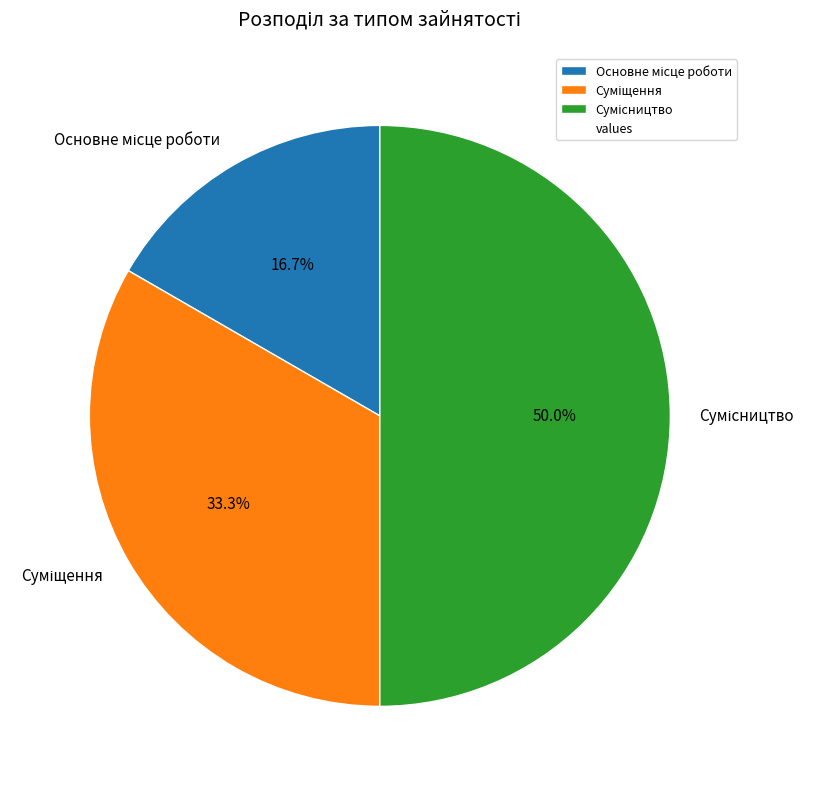

What percentage is the Сумісництво slice, to the nearest percent?

50%